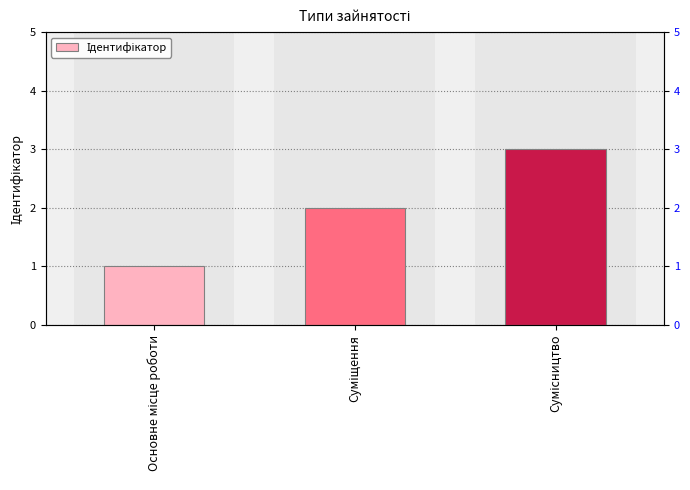

True or false: the data shows 1 at Основне місце роботи.

True